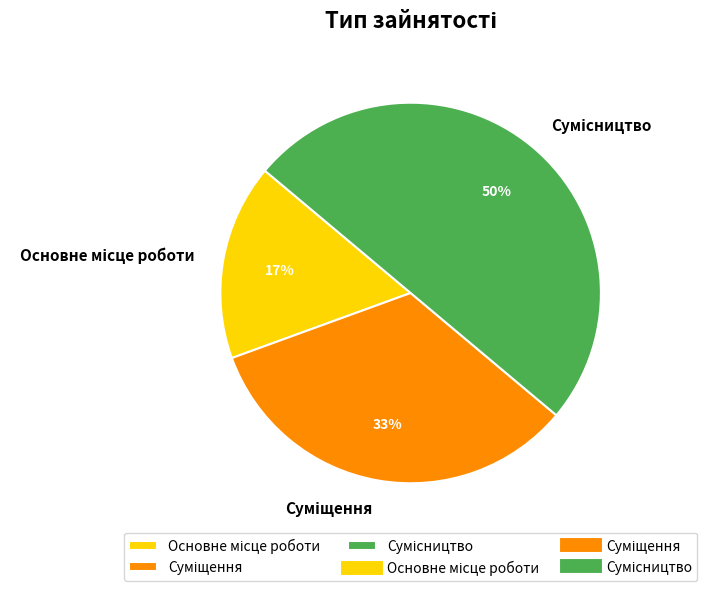

To the nearest percent, what is the difference between the largest and smallest slice percentages?

33%